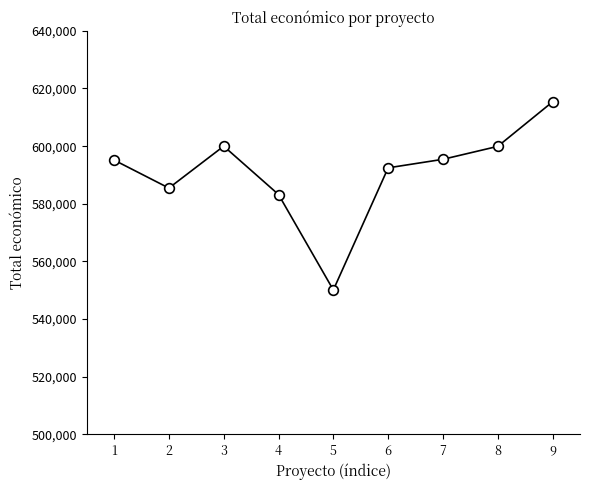

True or false: there are more than 2 points higher than both neighbors.

False